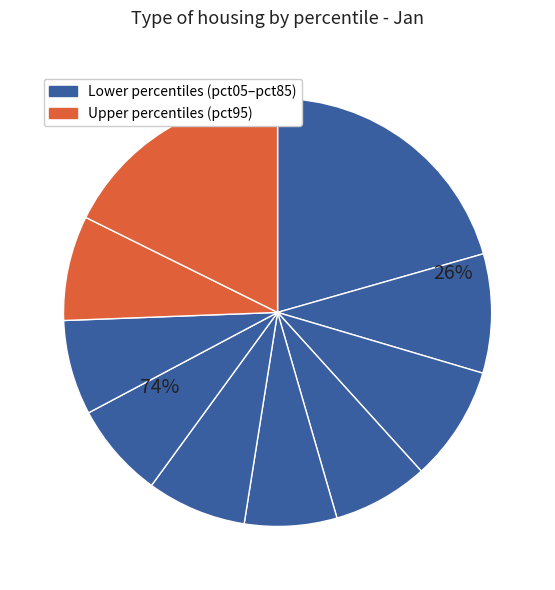

What percentage is the pct85 slice, to the nearest percent?

8%